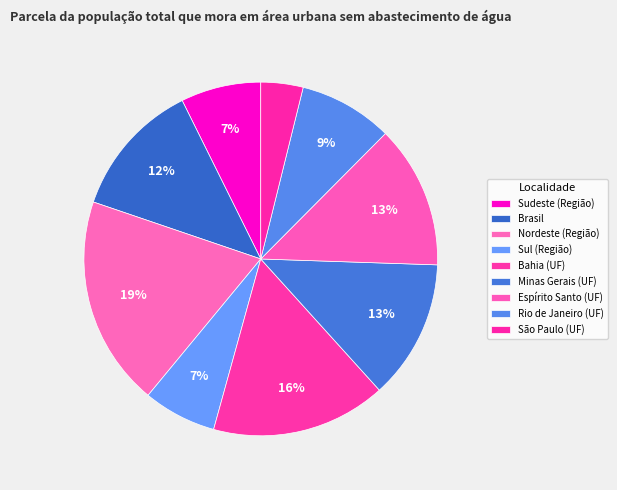

The Bahia (UF) slice represents 4% of the pie. True or false?

False